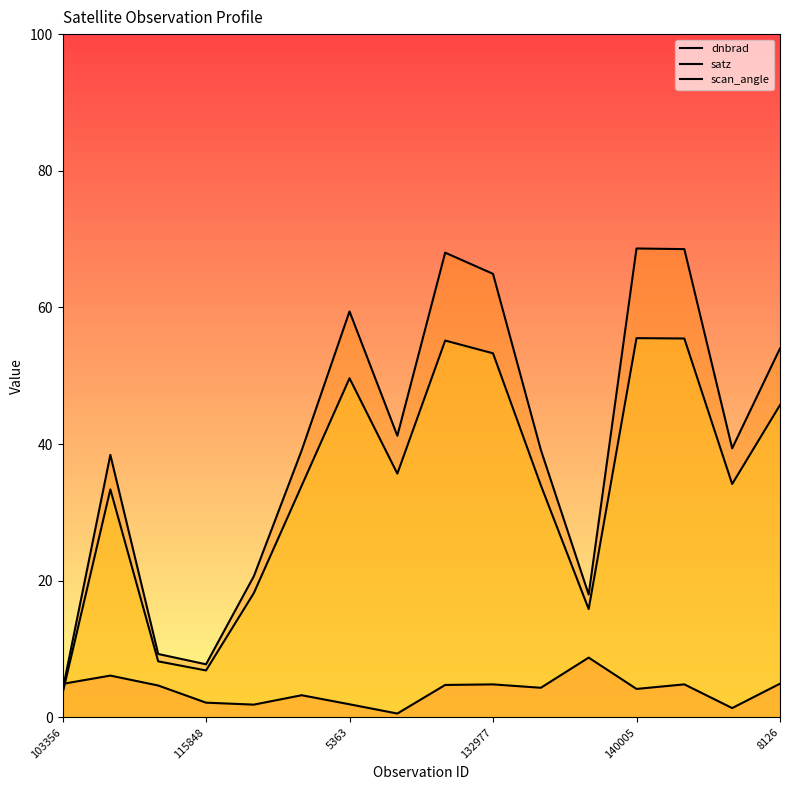

At which label does dnbrad first exceed 4?

103356